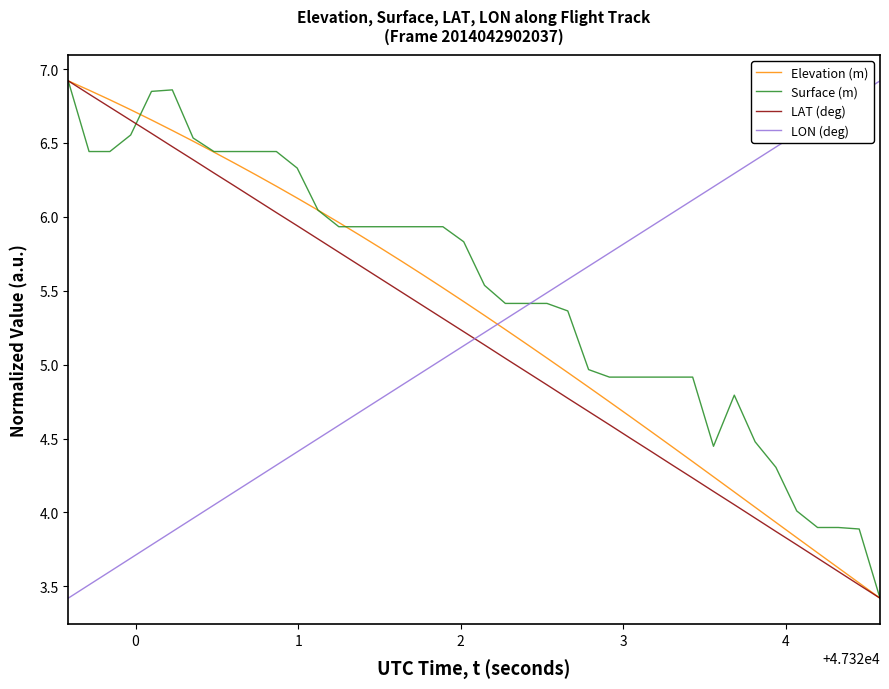

What is the smallest value displayed?

3.4